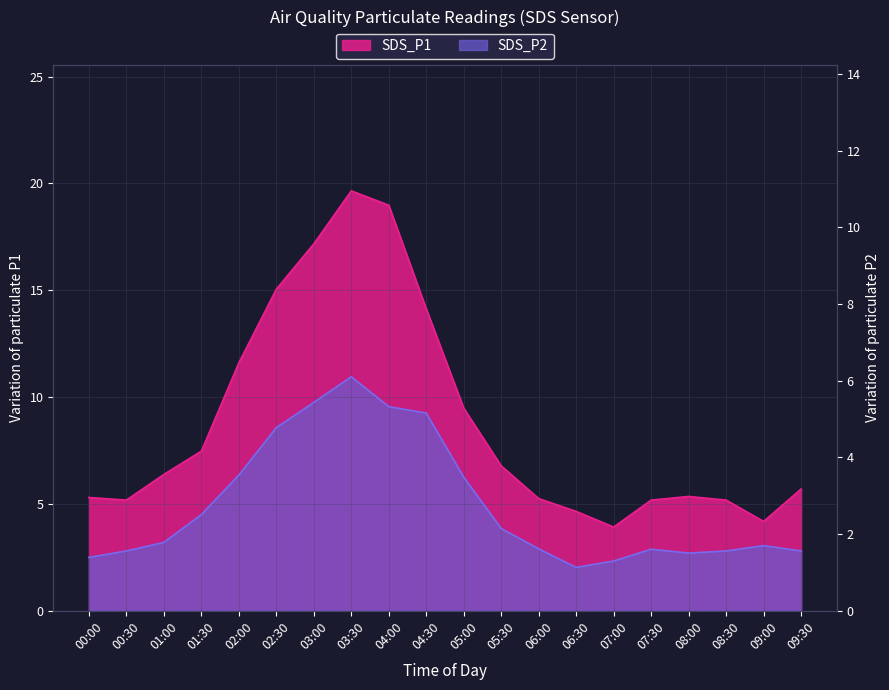

True or false: SDS_P1 and SDS_P2 cross at least once.

False